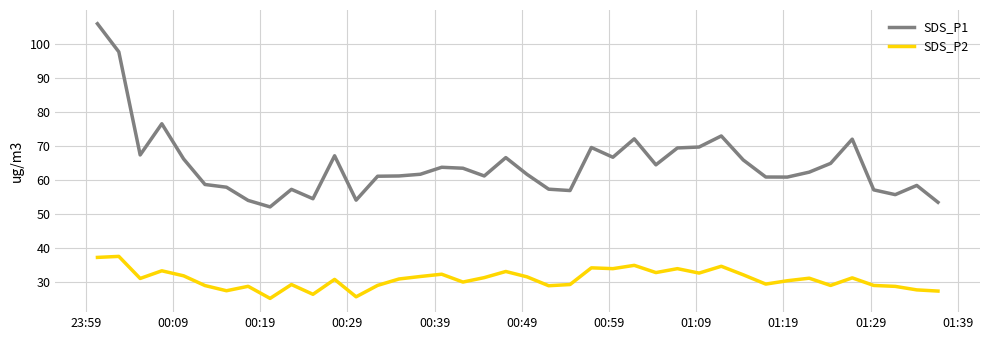

What is the smallest value displayed?

25.3